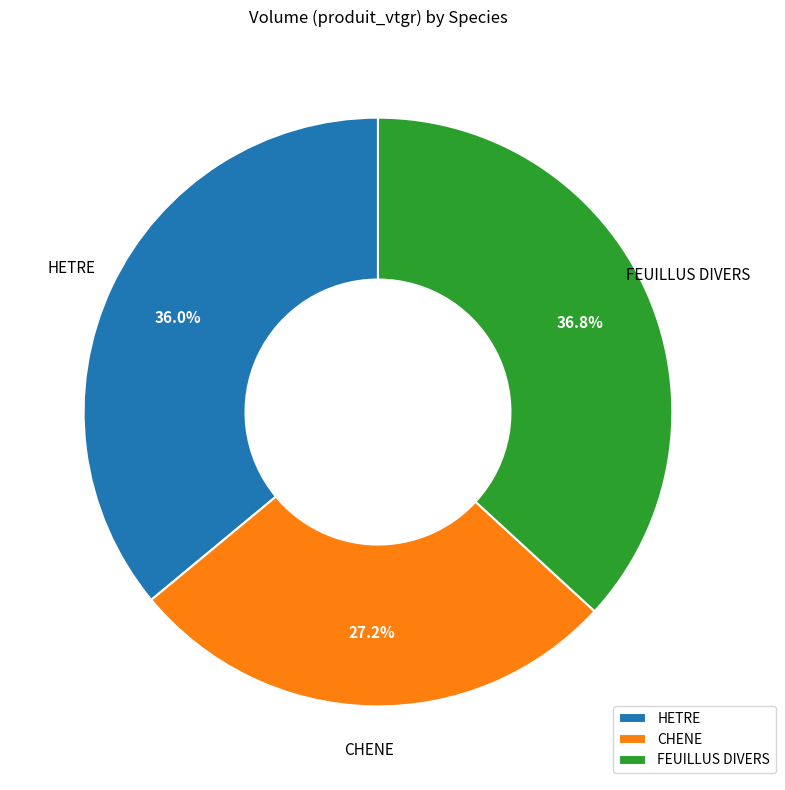

Rank the categories by value from lowest to highest.

CHENE, HETRE, FEUILLUS DIVERS